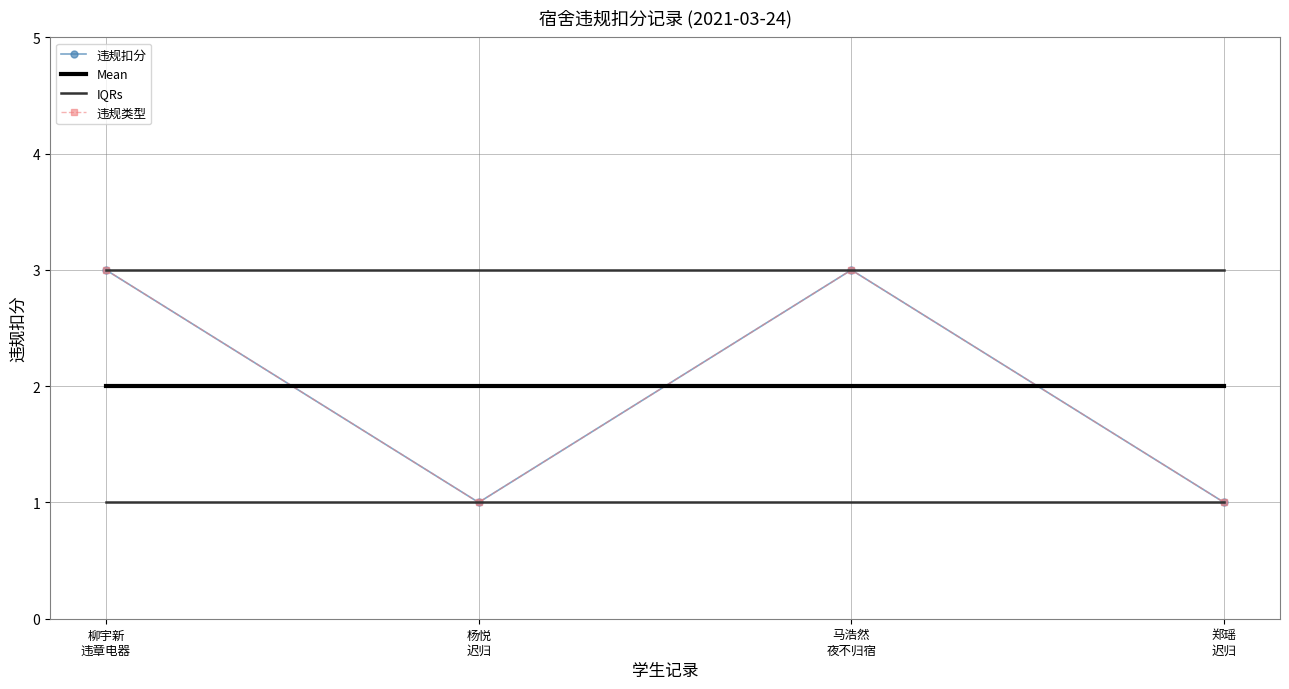

How many 违规类型 values are between 1 and 3?

4